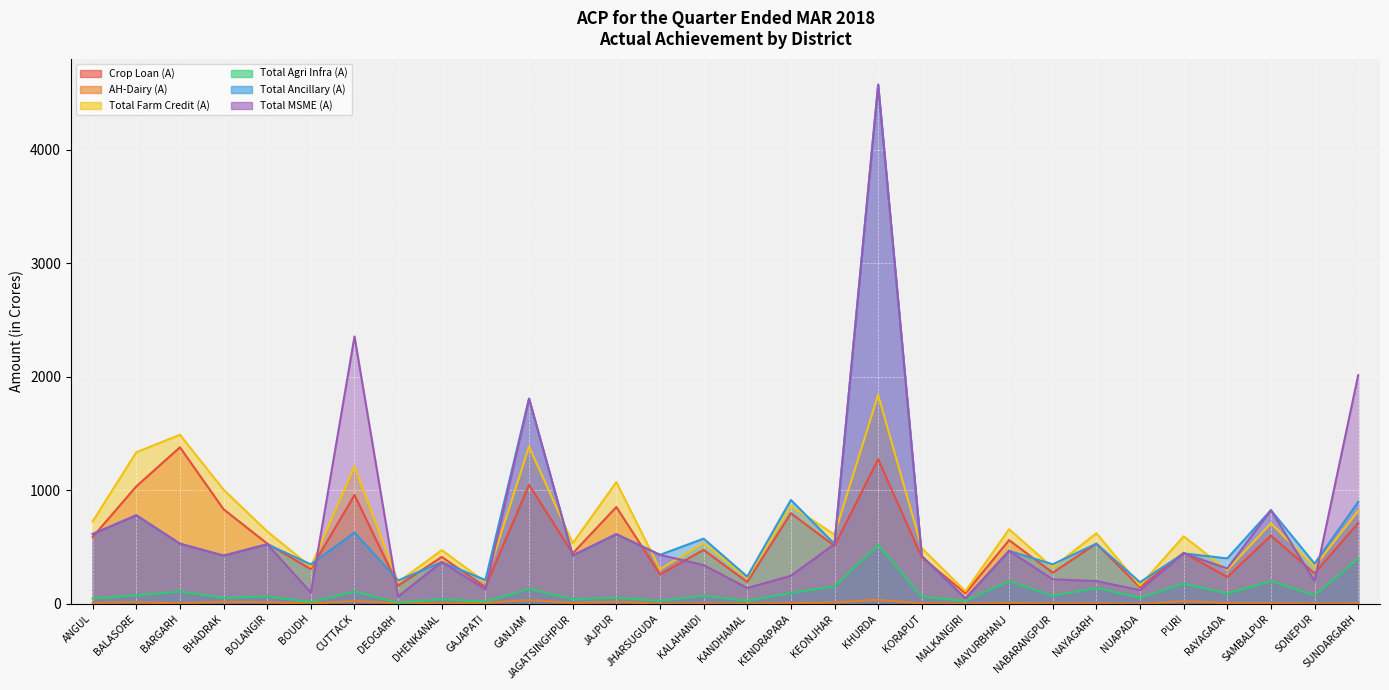

What is the spread (max minus min) of values at NABARANGPUR?

344.3